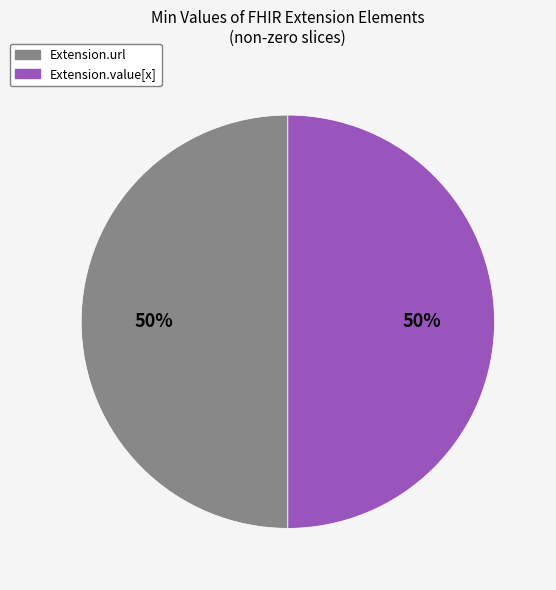

To the nearest percent, what is the average slice percentage?

50%